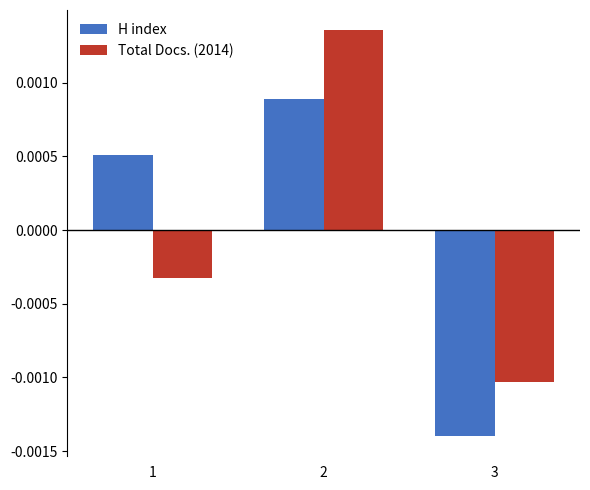

How many bars are there in total?

6